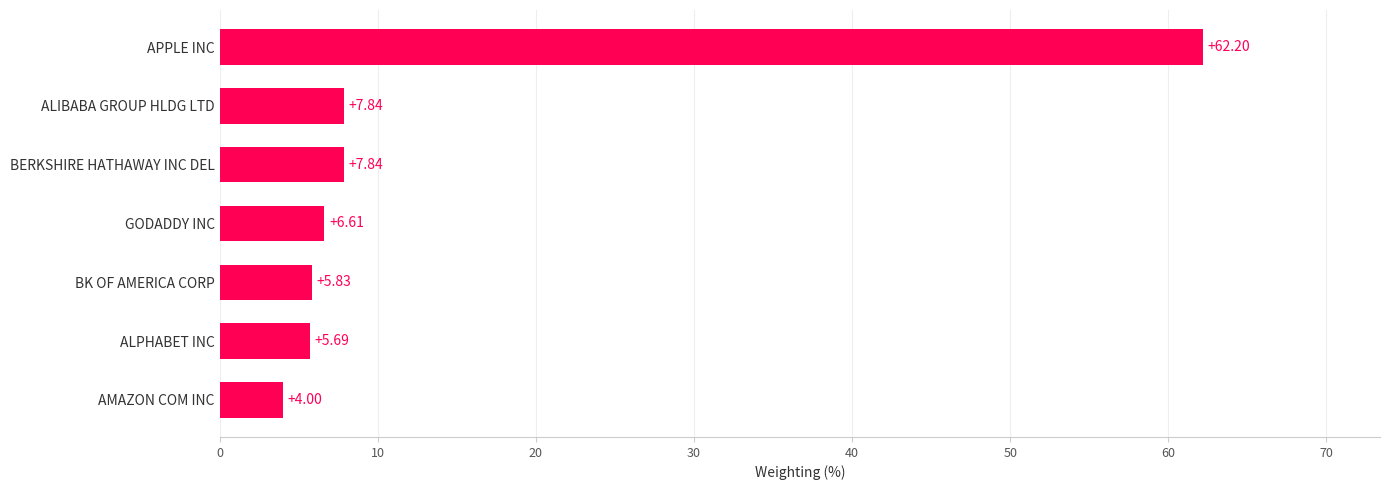

What is the difference between the maximum and minimum values?

58.2